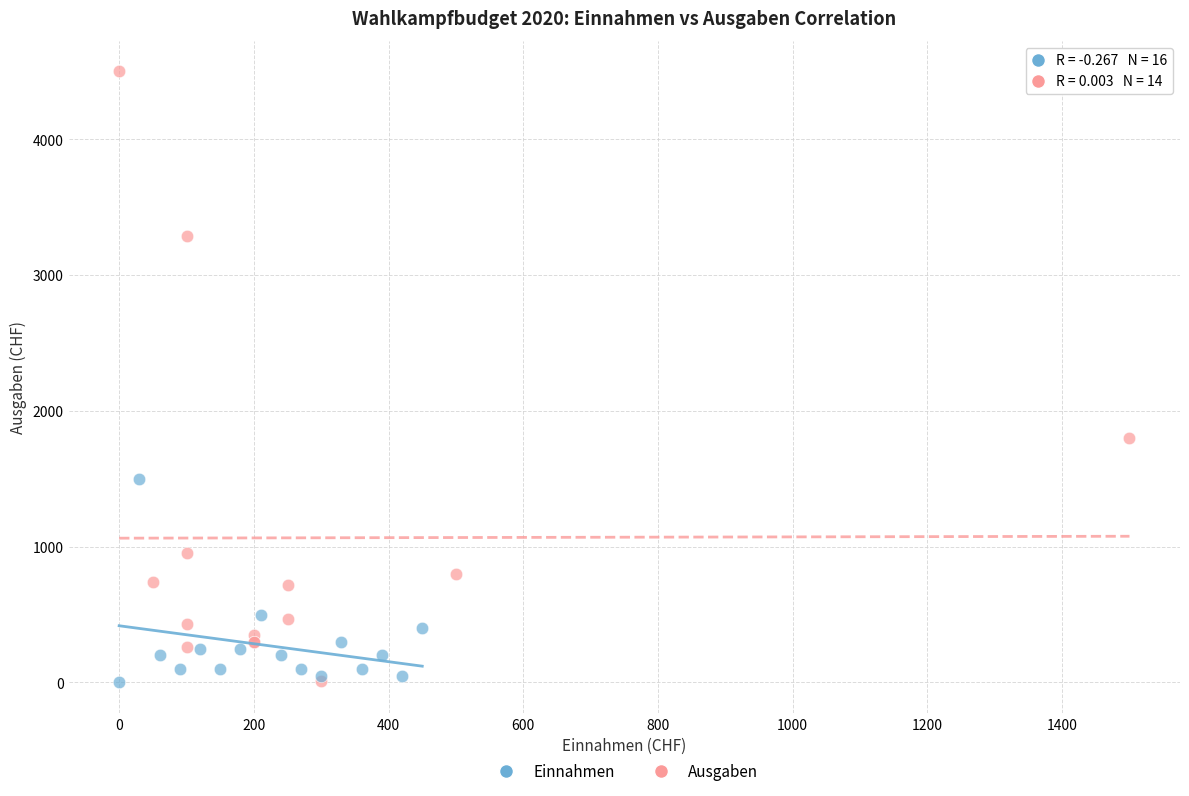

Which series contains the highest Y value?

Ausgaben